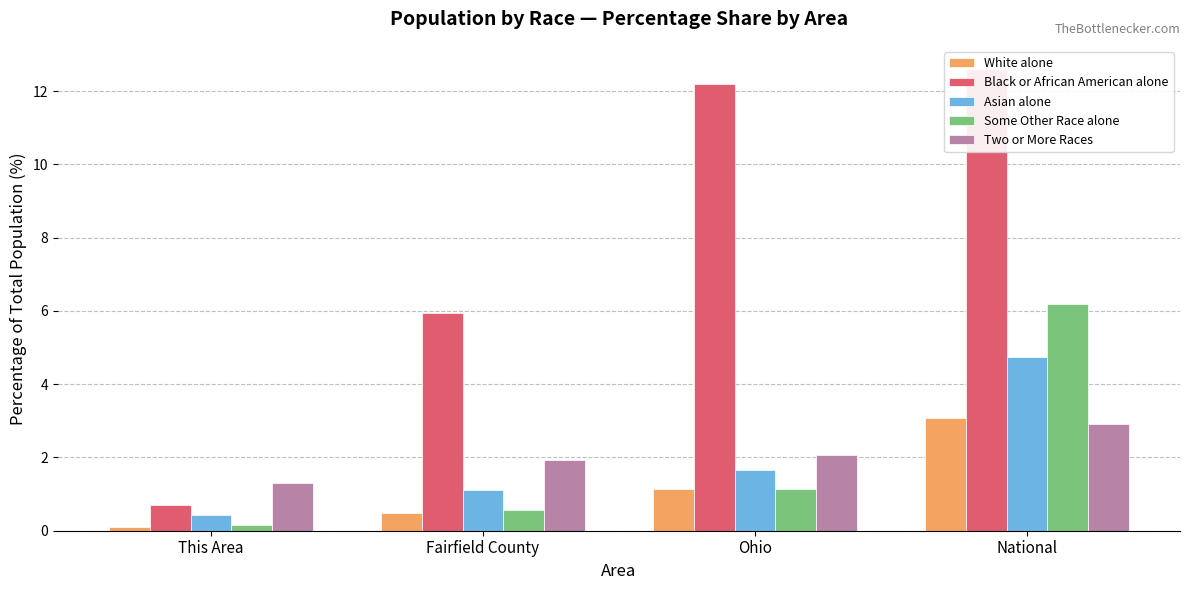

How many bars are there in each group?

5